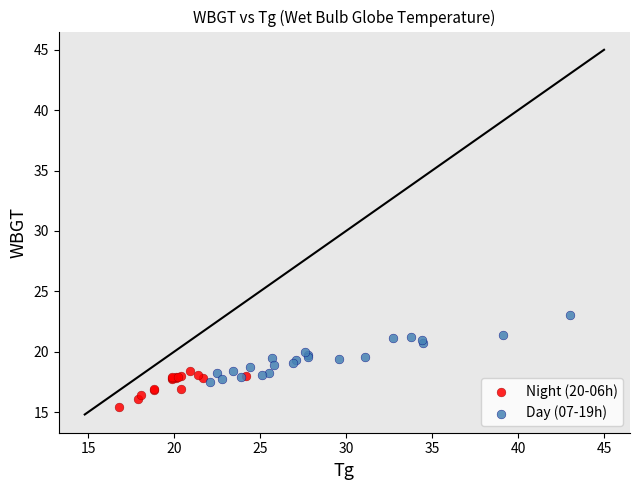

Which series has the largest Y range (max minus min)?

Day (07-19h)